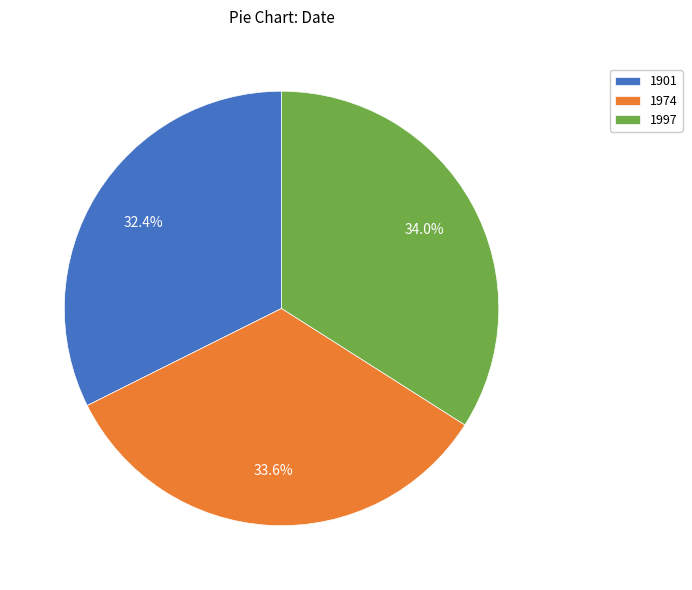

Is there a majority slice in this chart?

No